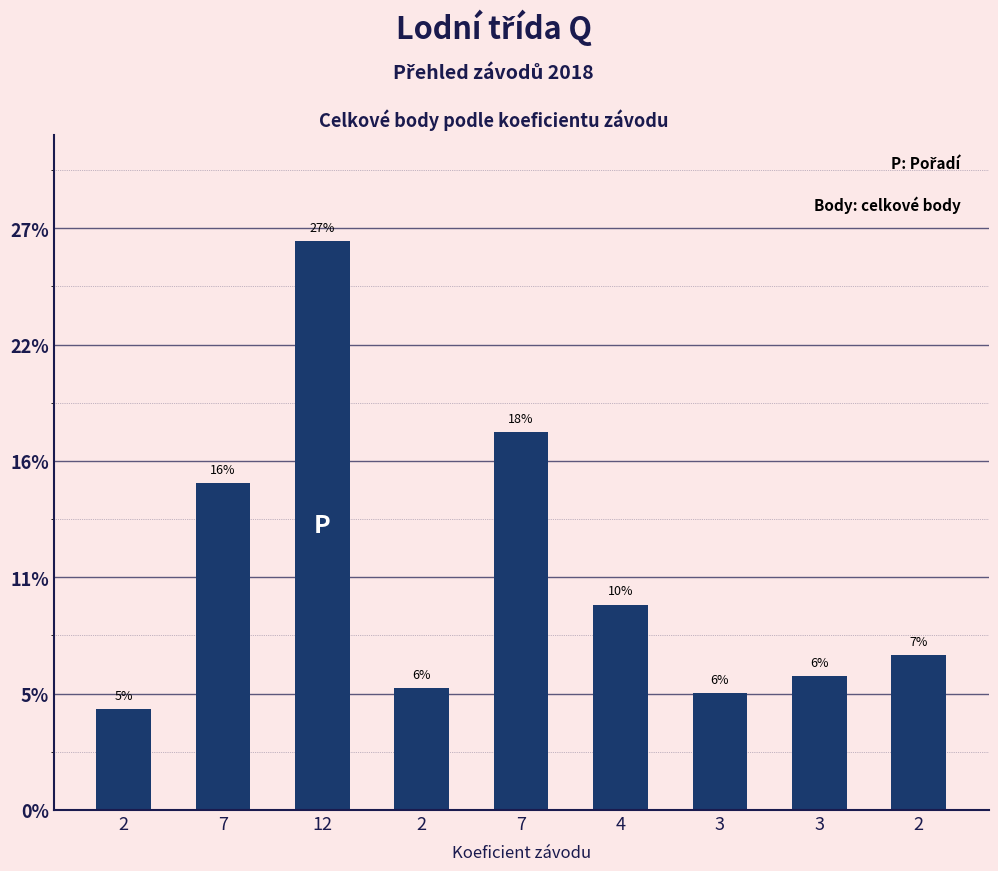

The chart shows a value of 1331 at 2. True or false?

True